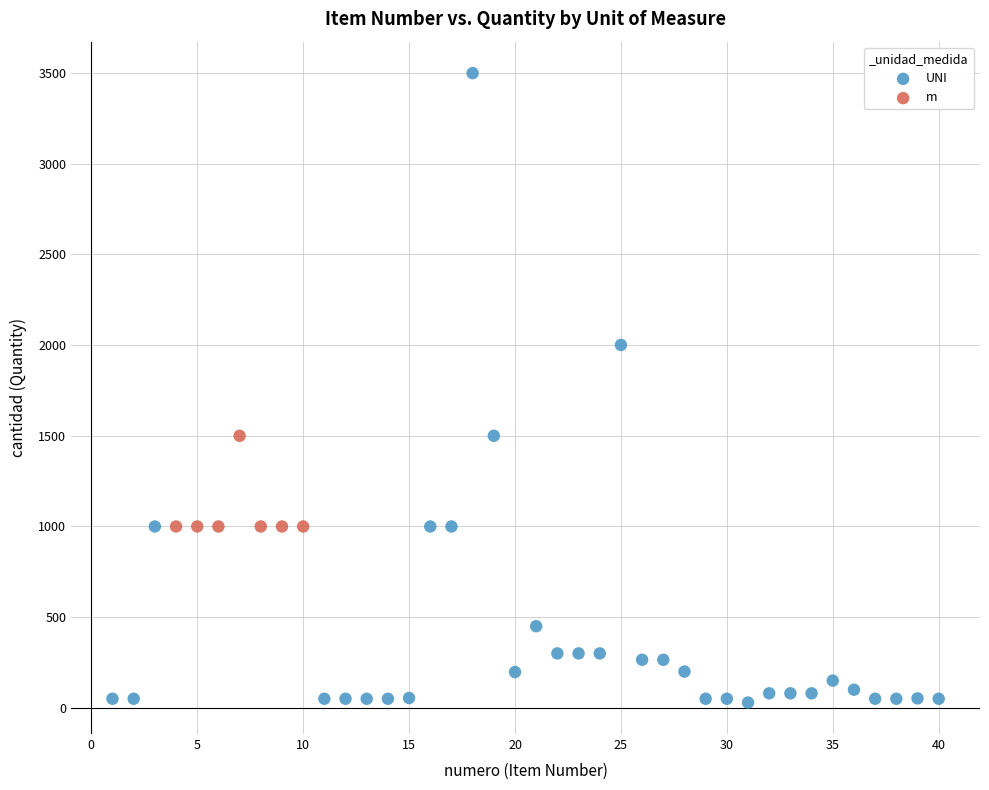

Which series has the widest spread of Y values?

UNI